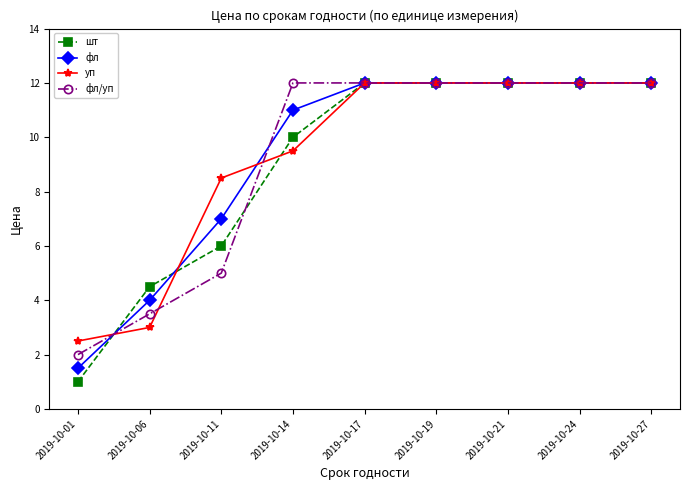

Is the value of уп at 2019-10-27 greater than the value of шт at 2019-10-11?

Yes